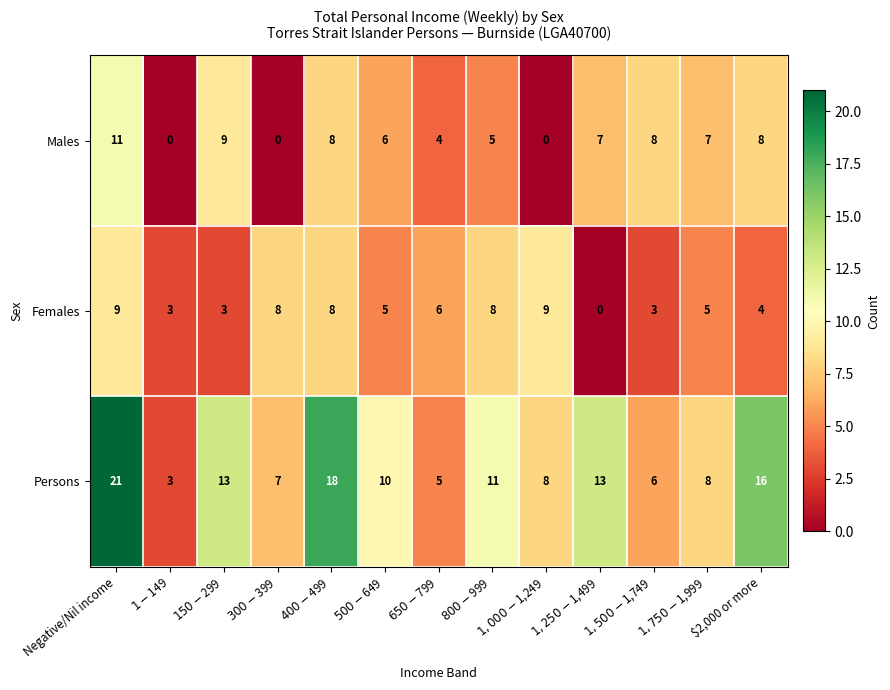

What is the difference between the maximum and second lowest values in the Males series?

11